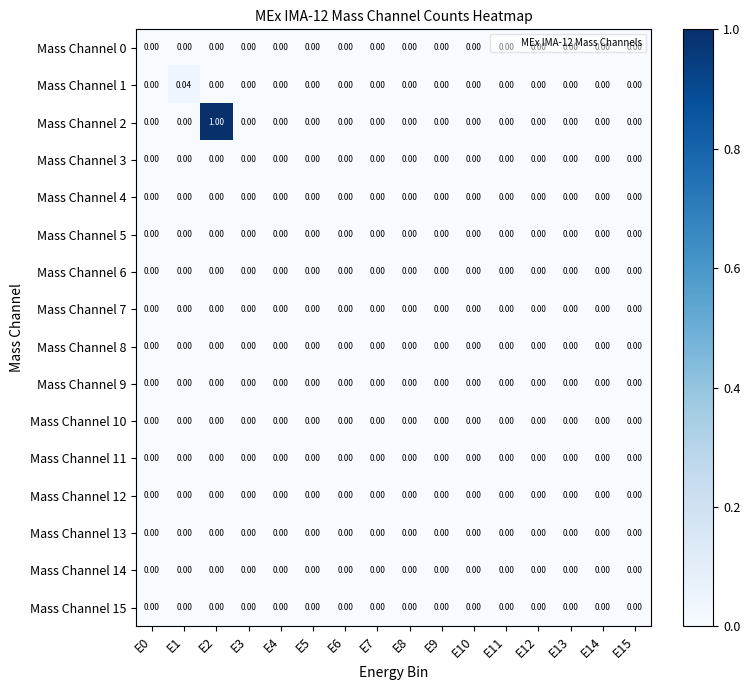

At which category is the sum across all series the highest?

E2